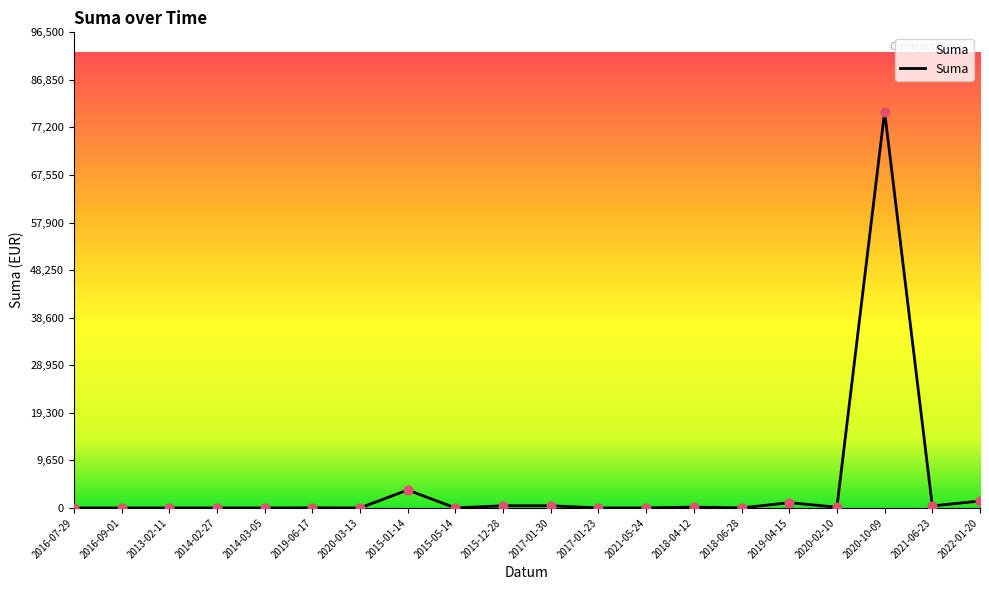

What is the change in value from 2015-05-14 to 2020-10-09?

+80416.5